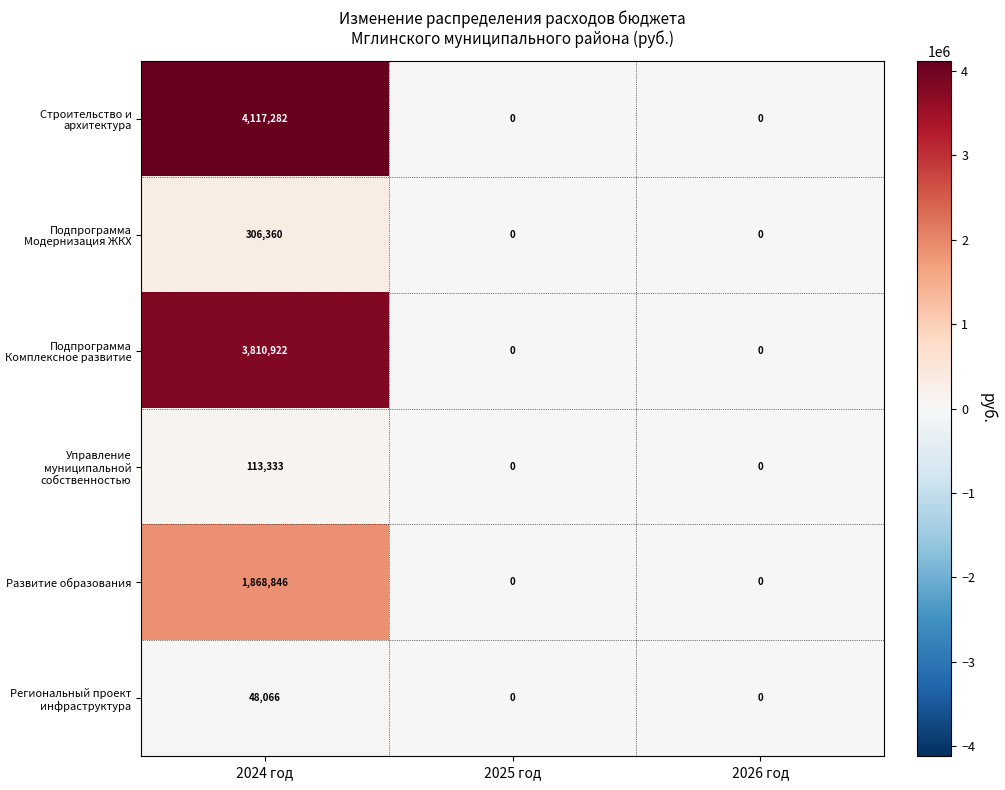

Is it true that Подпрограмма Комплексное развитие equals -1964171 at 2026 год?

False